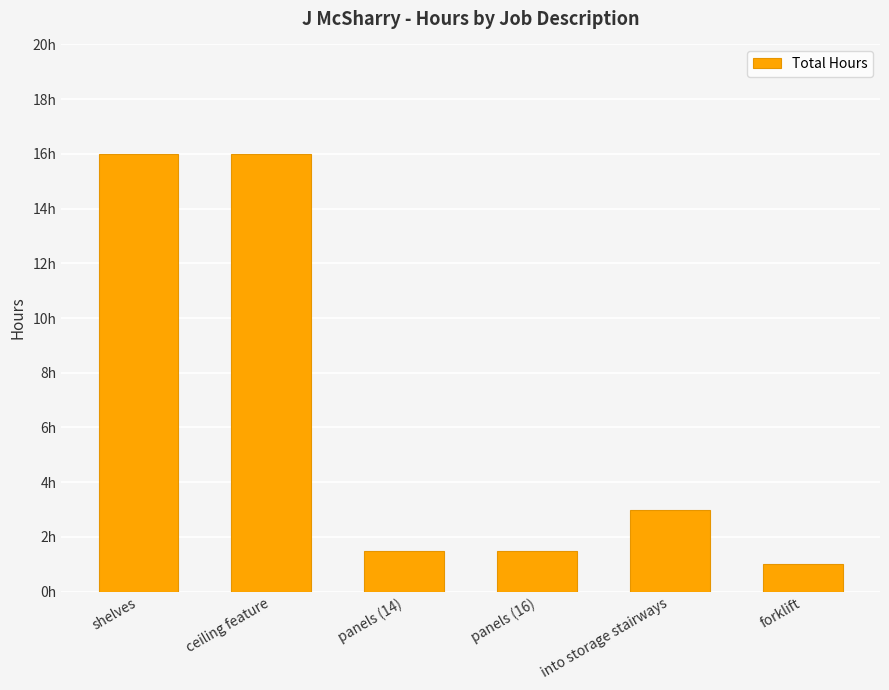

What is the average value?

6.5